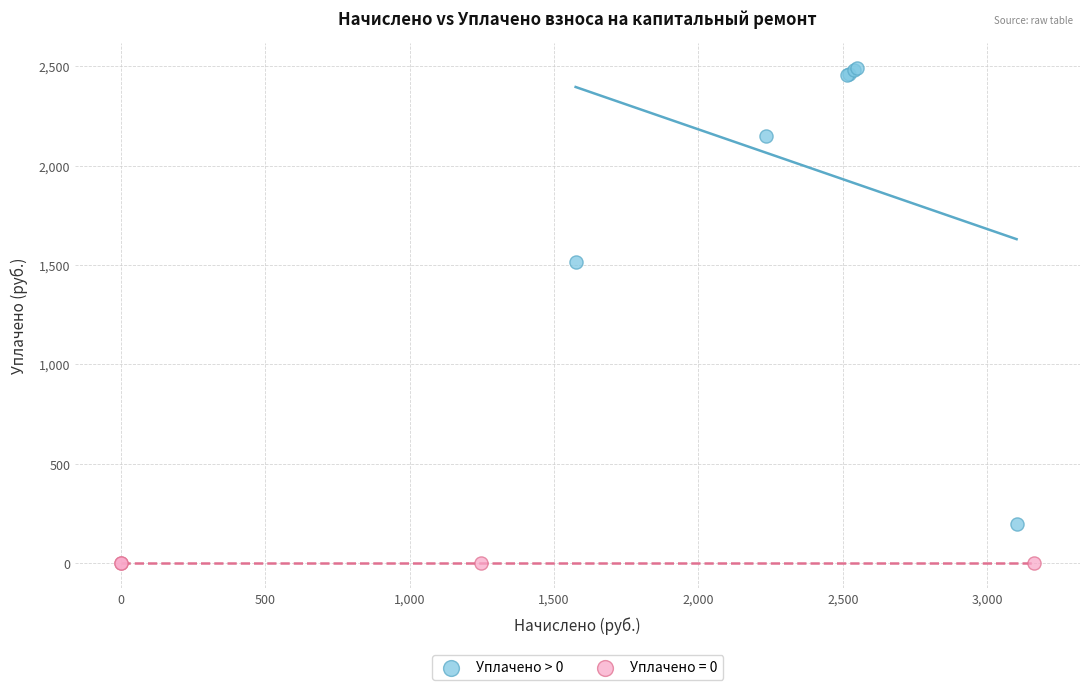

Which series contains the lowest Y value?

Уплачено = 0